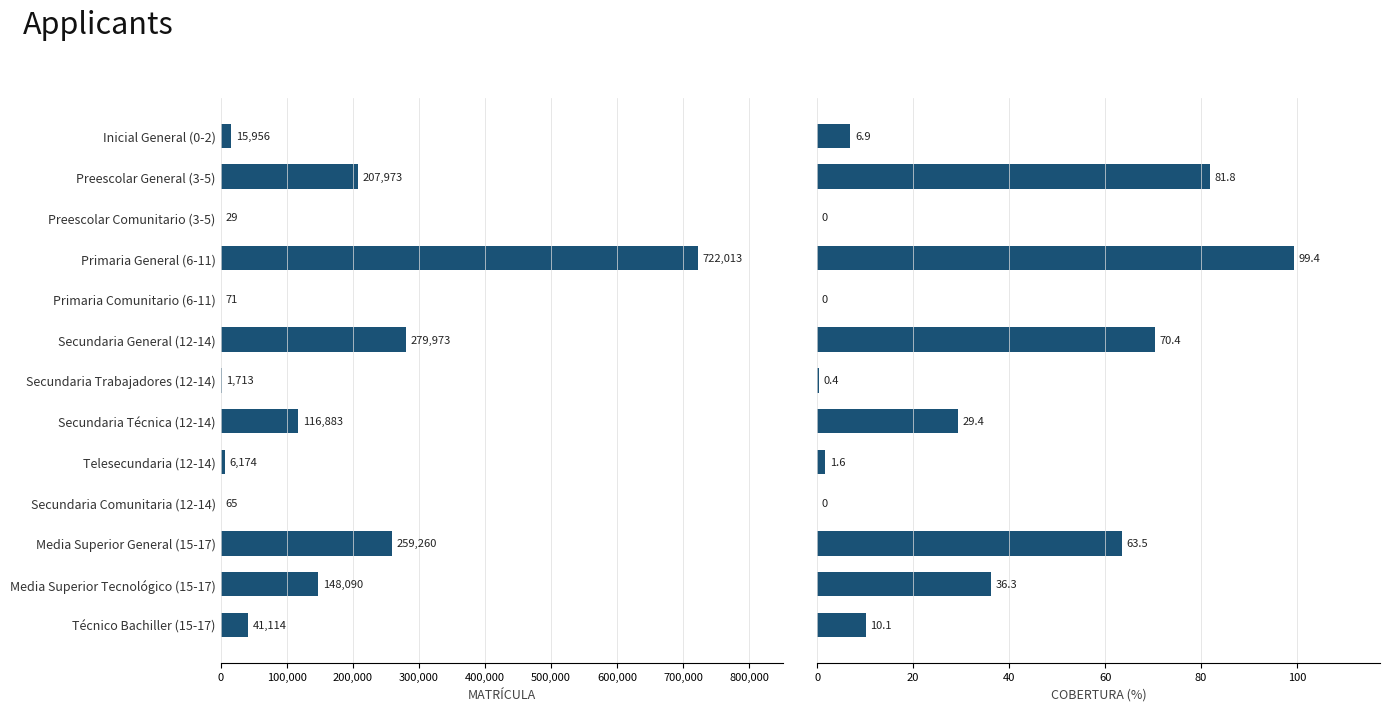

Between Preescolar General (3-5) and Secundaria General (12-14), which series saw the biggest shift?

MATRÍCULA